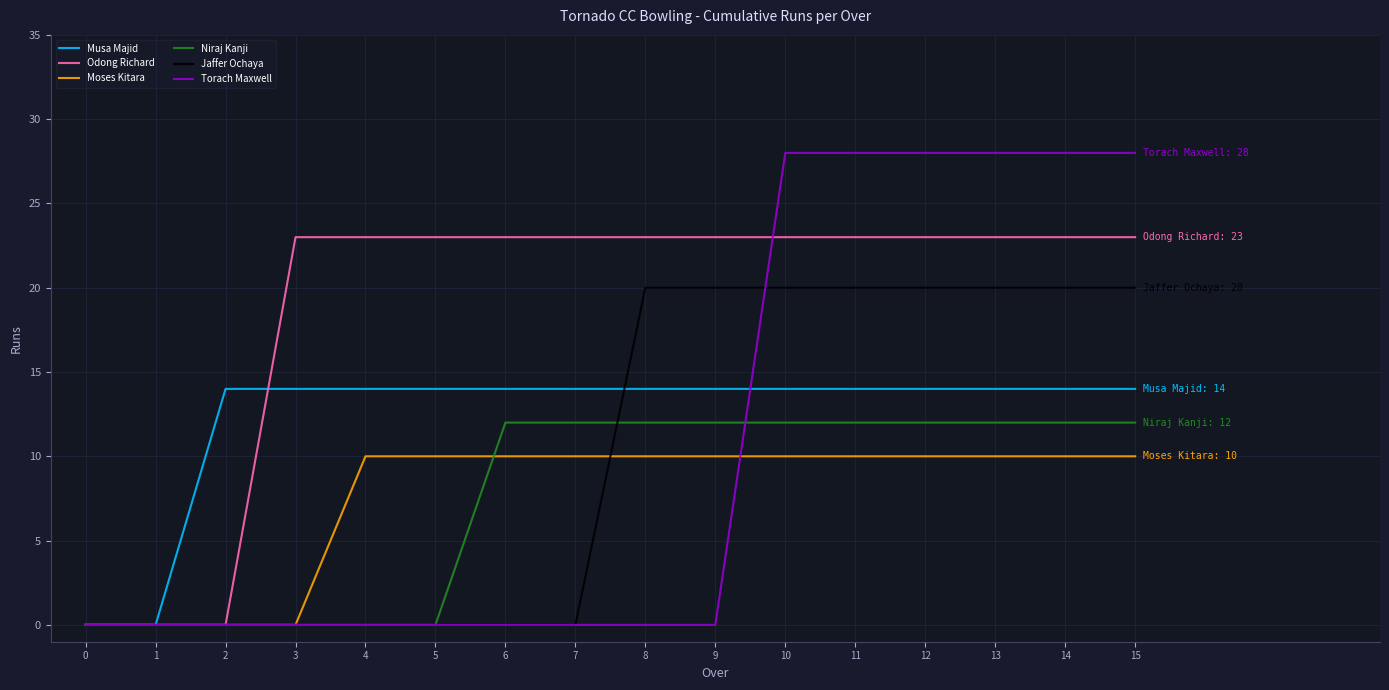

Is the value of Moses Kitara at 8 greater than the value of Niraj Kanji at 3?

Yes